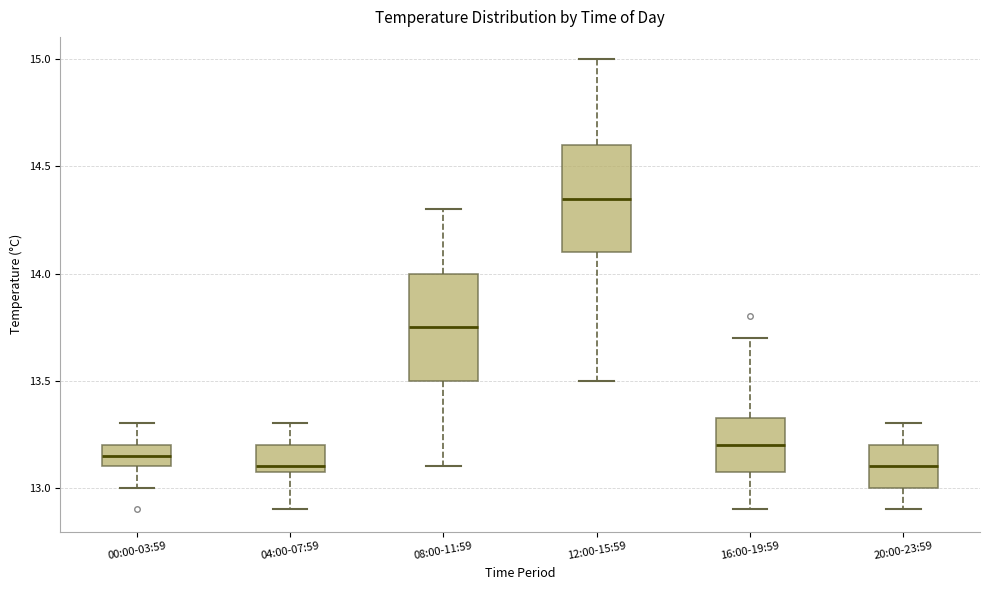

Reading left to right, read every box against the y-axis: the position of its median line, the range the box covers, and the ends of its whiskers. The values are not printed on the chart, so give them approximately, as read against the axis.

00:00-03:59: median 13.15, box 13.10 to 13.20, whiskers 13.00 to 13.30
04:00-07:59: median 13.10 (just above the box's lower edge), box 13.10 to 13.20, whiskers 12.90 to 13.30
08:00-11:59: median 13.75, box 13.50 to 14.00, whiskers 13.10 to 14.30
12:00-15:59: median 14.35, box 14.10 to 14.60, whiskers 13.50 to 15.00
16:00-19:59: median 13.20, box 13.10 to 13.35, whiskers 12.90 to 13.70
20:00-23:59: median 13.10, box 13.00 to 13.20, whiskers 12.90 to 13.30